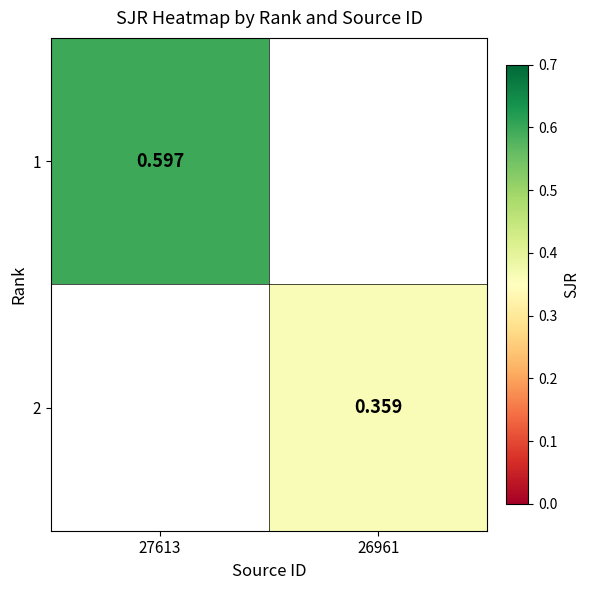

How many categories are shown in the chart?

2